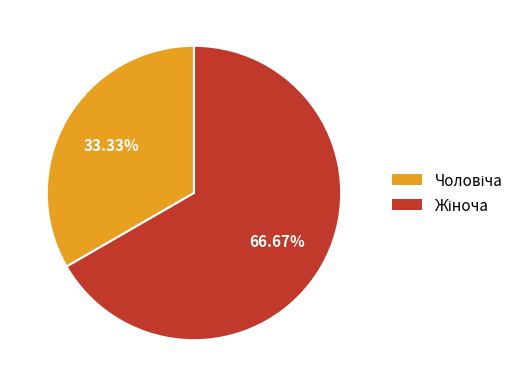

Is there any slice that represents more than half of the pie?

Yes